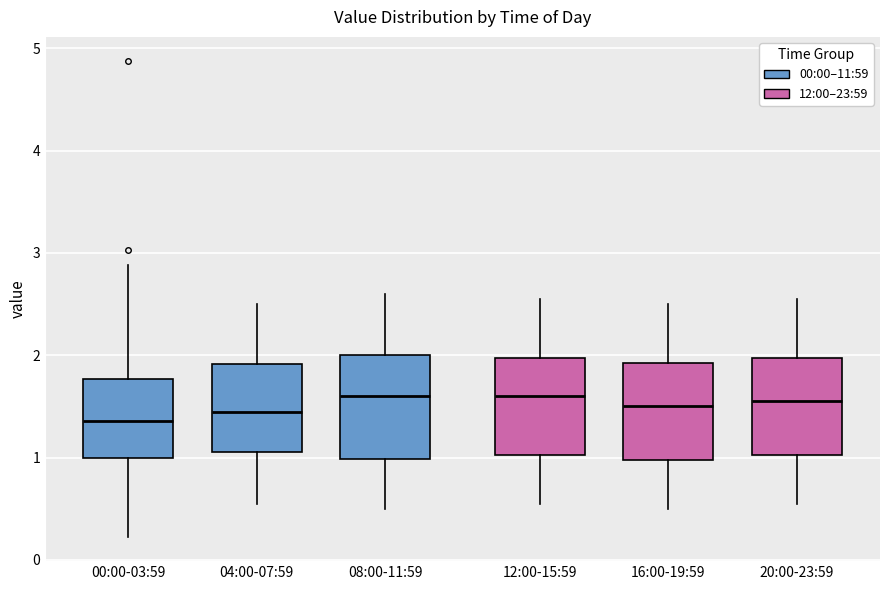

Reading left to right, transcribe this box plot: for each box, give where its median line is, the range the box spans, and where its two whiskers end, as read against the y-axis. The values are not printed on the chart, so give them approximately, as read against the axis.

00:00-03:59: median 1.4, box 1.0 to 1.8, whiskers 0.2 to 2.9
04:00-07:59: median 1.5, box 1.1 to 1.9, whiskers 0.6 to 2.5
08:00-11:59: median 1.6, box 1.0 to 2.0, whiskers 0.5 to 2.6
12:00-15:59: median 1.6, box 1.0 to 2.0, whiskers 0.6 to 2.6
16:00-19:59: median 1.5, box 1.0 to 1.9, whiskers 0.5 to 2.5
20:00-23:59: median 1.6, box 1.0 to 2.0, whiskers 0.6 to 2.6